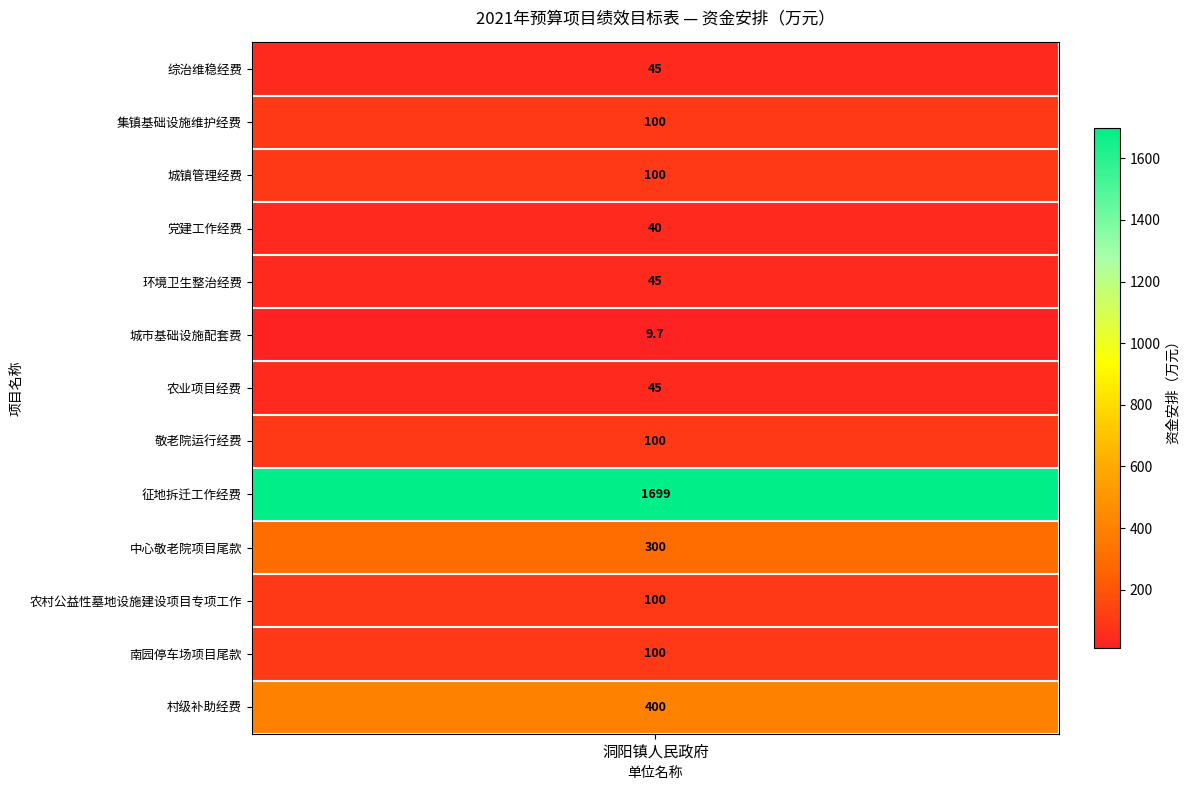

Reading left to right, list all the values displayed in this chart.

45.0	100.0	100.0	40.0	45.0	9.7	45.0	100.0	1699.0	300.0	100.0	100.0	400.0